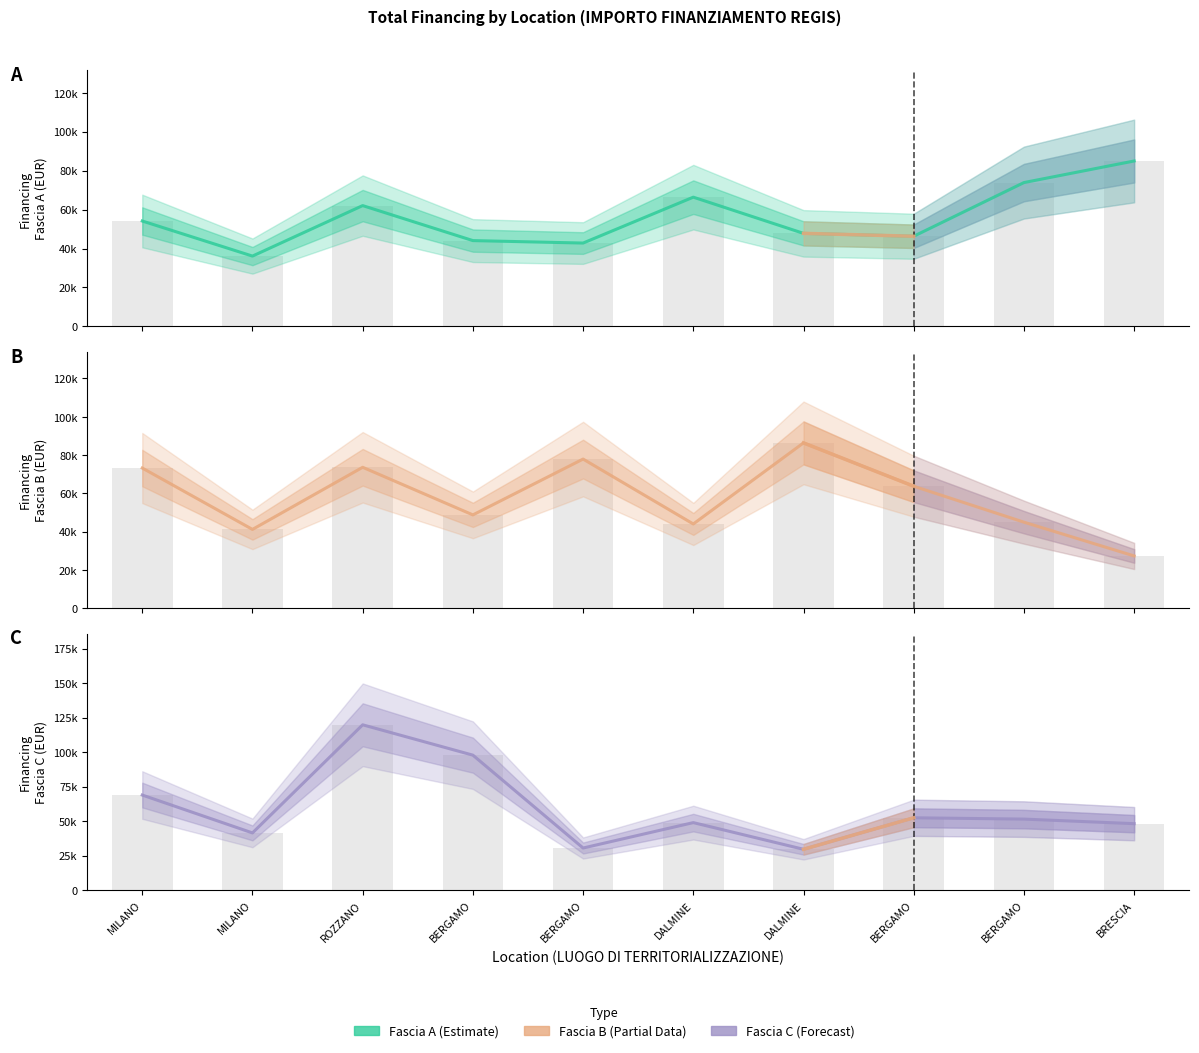

What is the value of the Fascia C bar at the 7th from the left?

48957.9